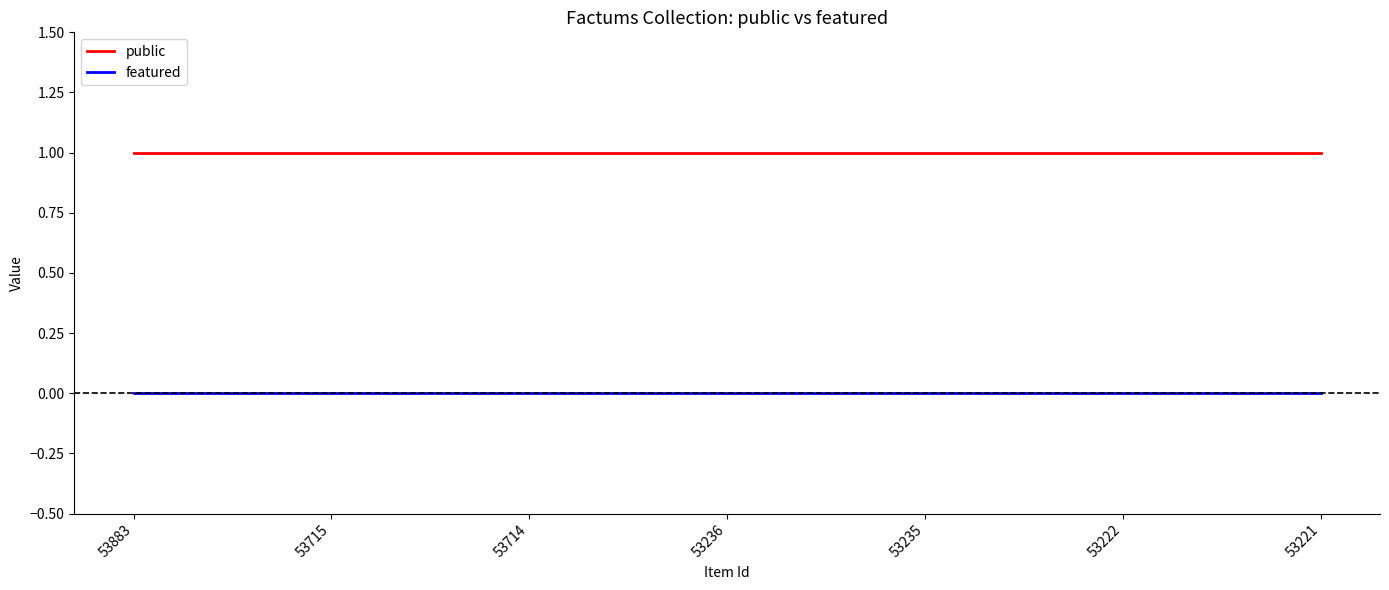

True or false: featured and public intersect in this chart.

False